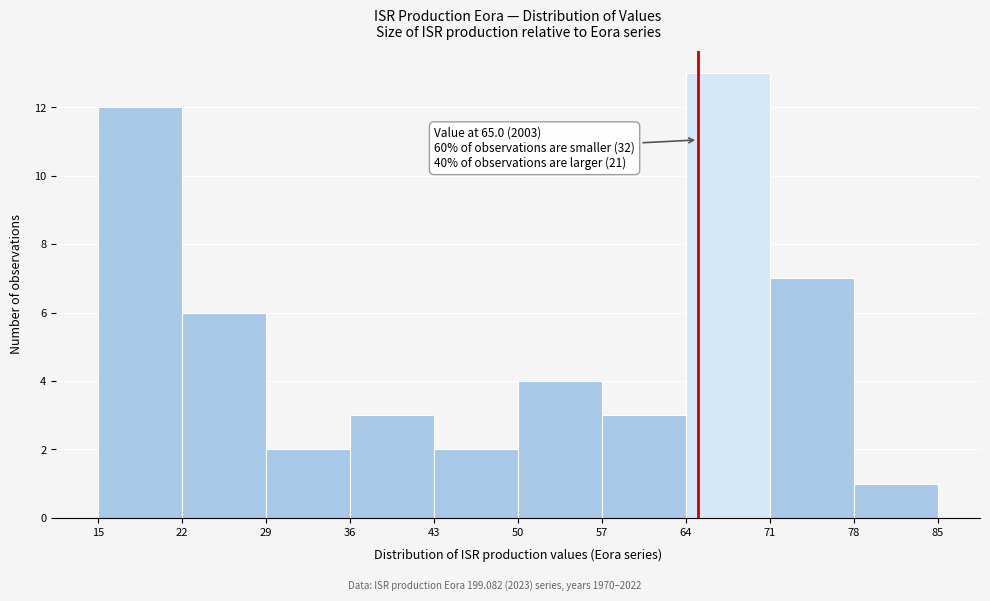

Which range on the x-axis has the tallest bar?

64 to 71